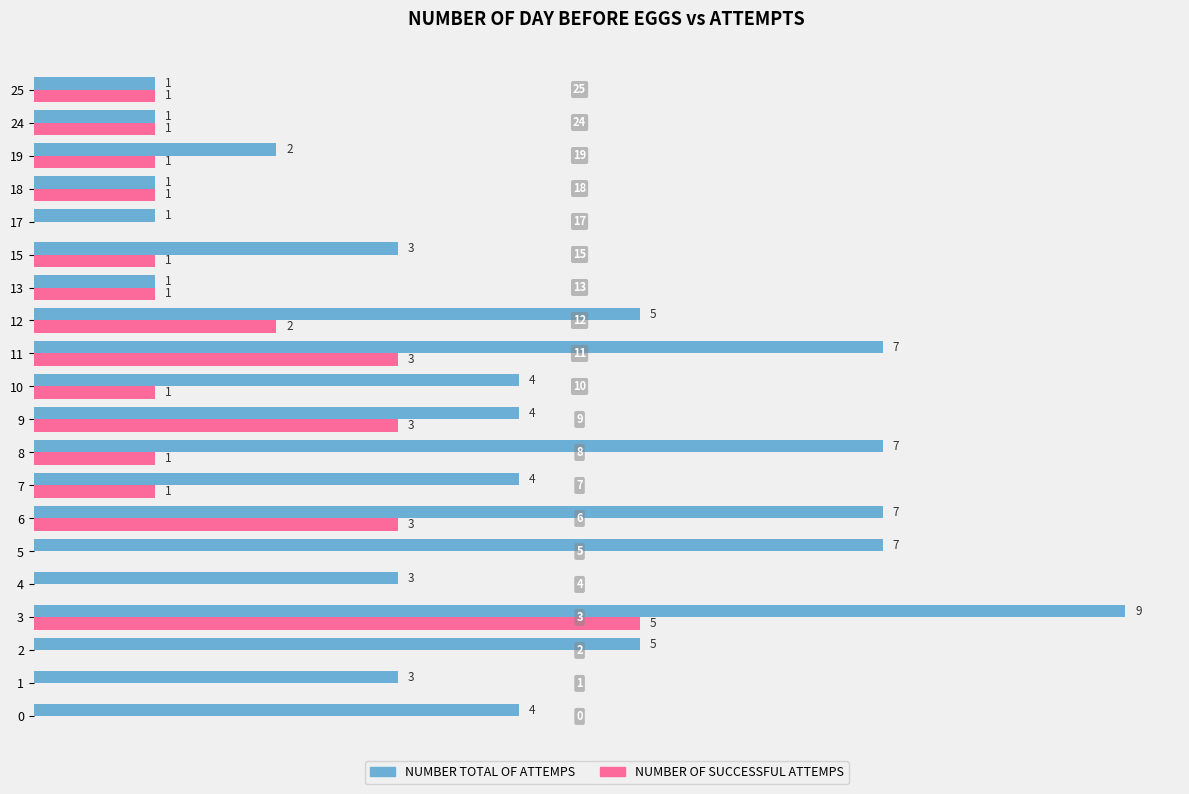

What is the maximum value for NUMBER OF SUCCESSFUL ATTEMPS?

5